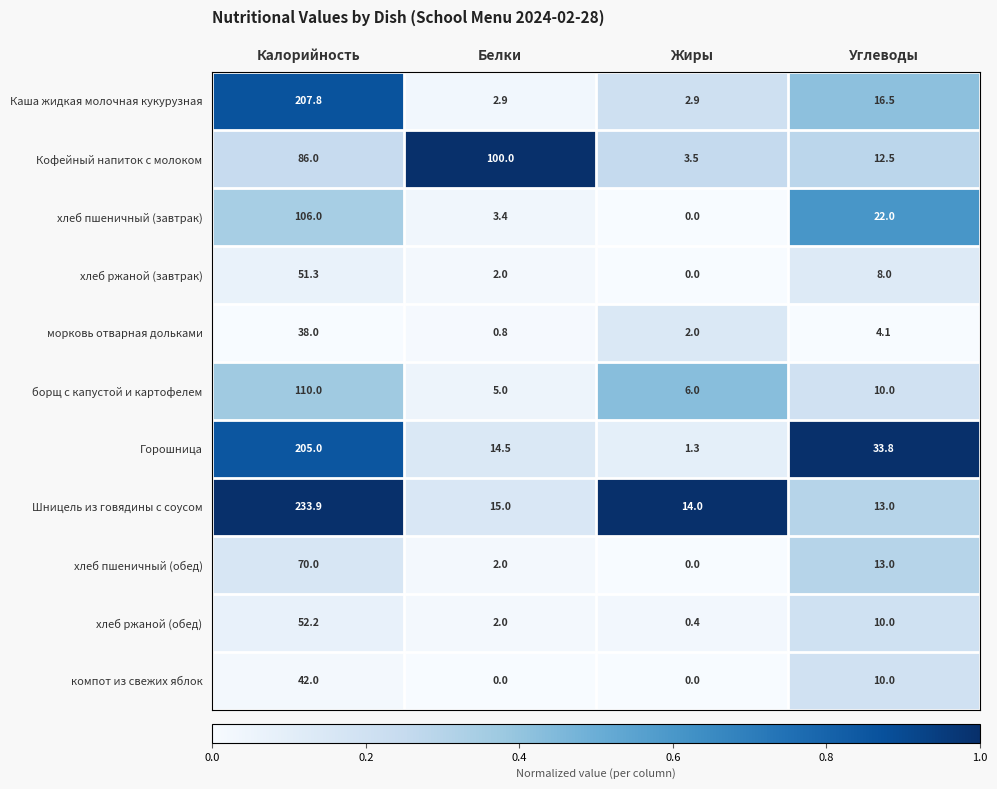

List the series in order of their peak value, highest first.

Шницель из говядины с соусом, Каша жидкая молочная кукурузная, Горошница, борщ с капустой и картофелем, хлеб пшеничный (завтрак), Кофейный напиток с молоком, хлеб пшеничный (обед), хлеб ржаной (обед), хлеб ржаной (завтрак), компот из свежих яблок, морковь отварная дольками